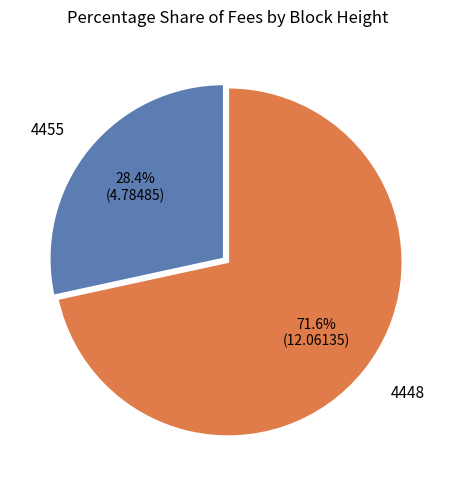

Is 4455 the majority of the pie?

No